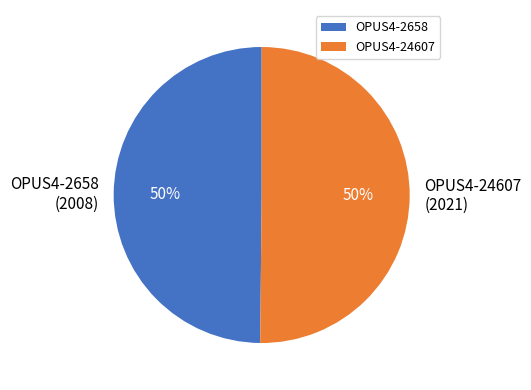

Count the number of slices in the pie.

2